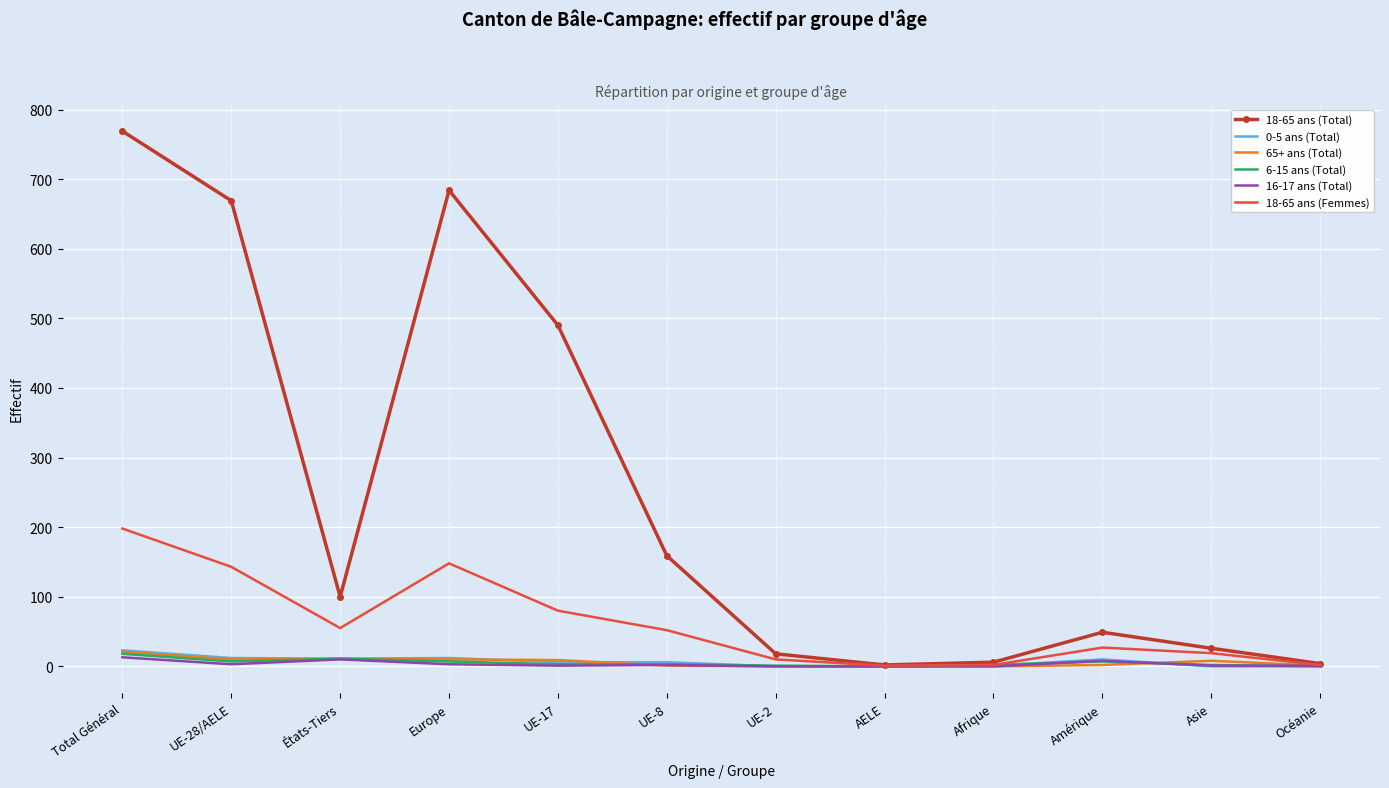

What is the sum of the 18-65 ans (Total) values at AELE and États-Tiers?

102